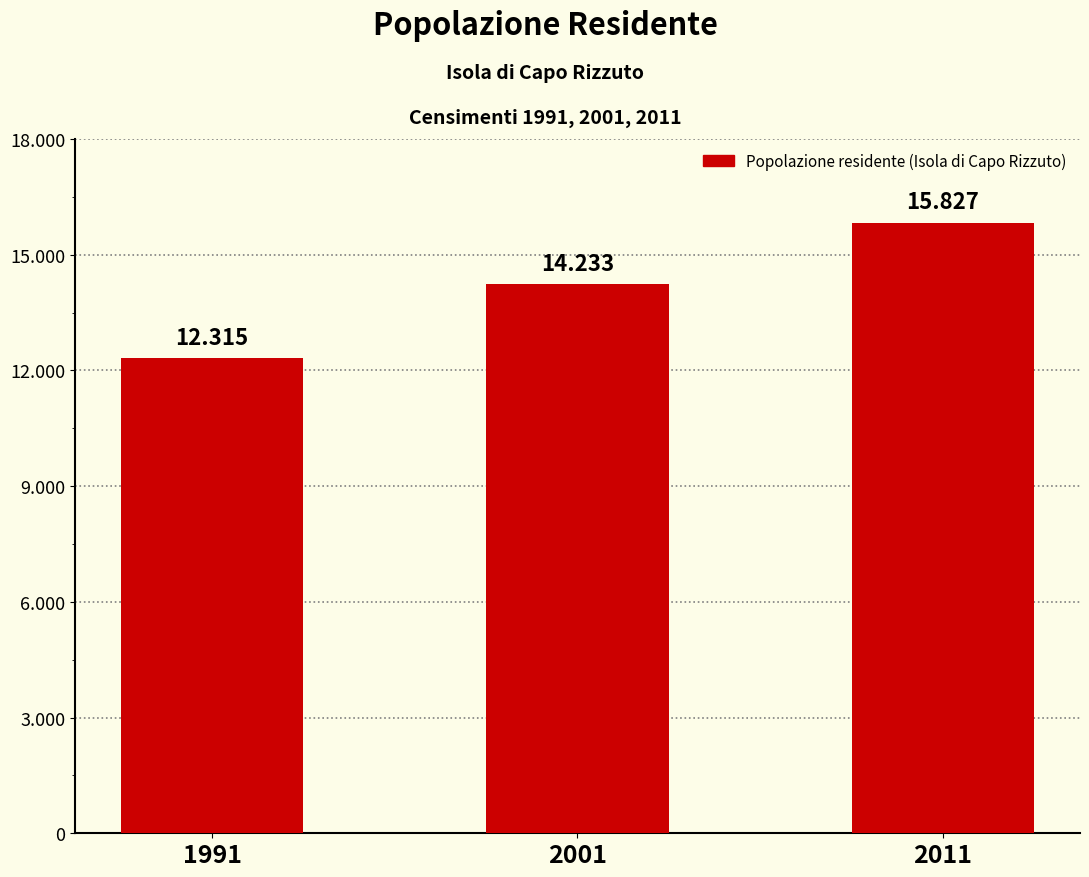

Are the bars horizontal?

No